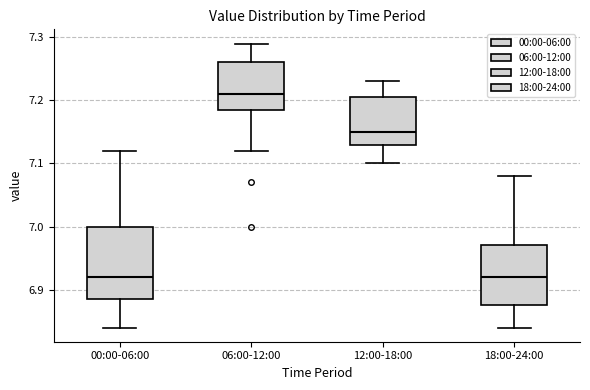

Which box's median line is the highest?

06:00-12:00